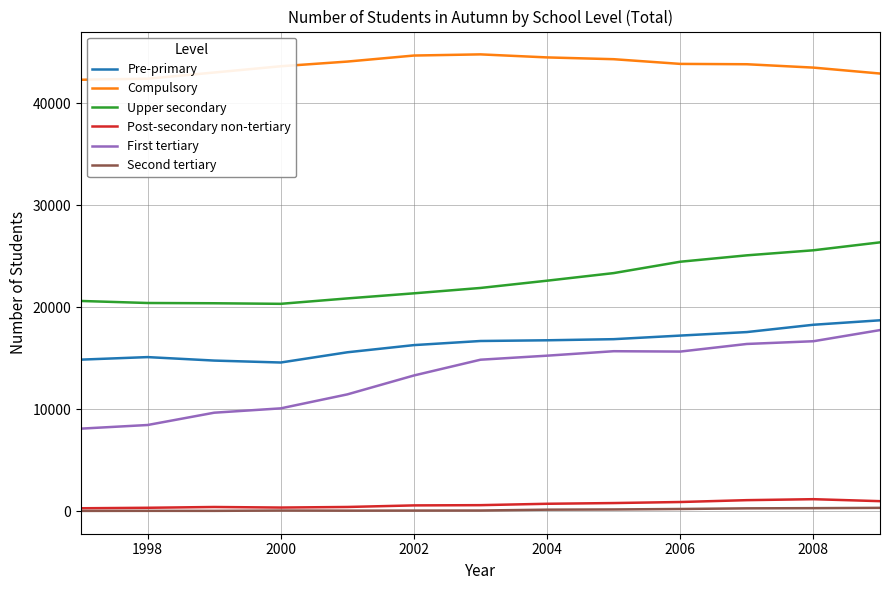

What is the highest value of the Post-secondary non-tertiary series?

1163